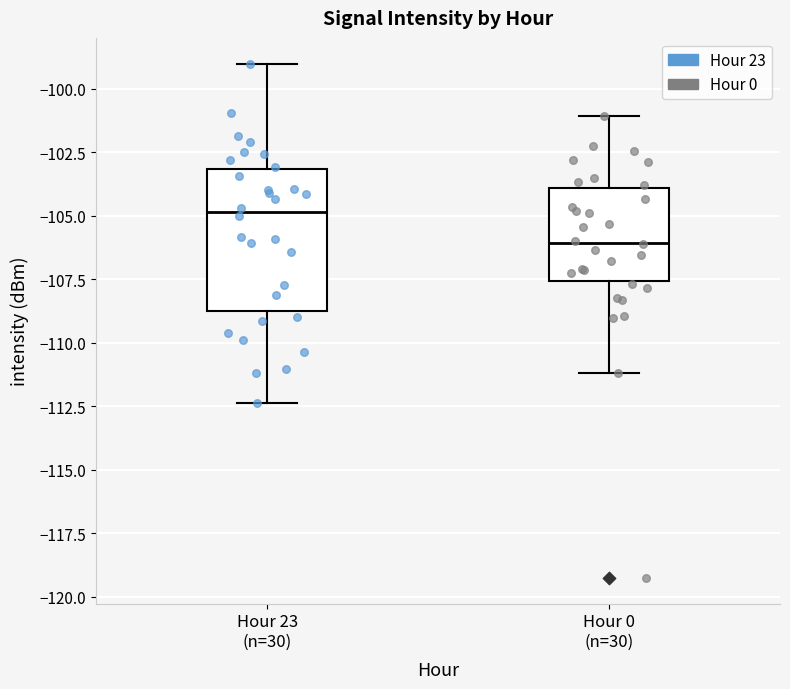

Reading left to right, transcribe this box plot: for each box, give where its median line is, the range the box spans, and where its two whiskers end, as read against the y-axis. The values are not printed on the chart, so give them approximately, as read against the axis.

Hour 23 (n=30): median -105.0, box -109.0 to -103.0, whiskers -112.5 to -99.0
Hour 0 (n=30): median -106.0, box -107.5 to -104.0, whiskers -111.0 to -101.0